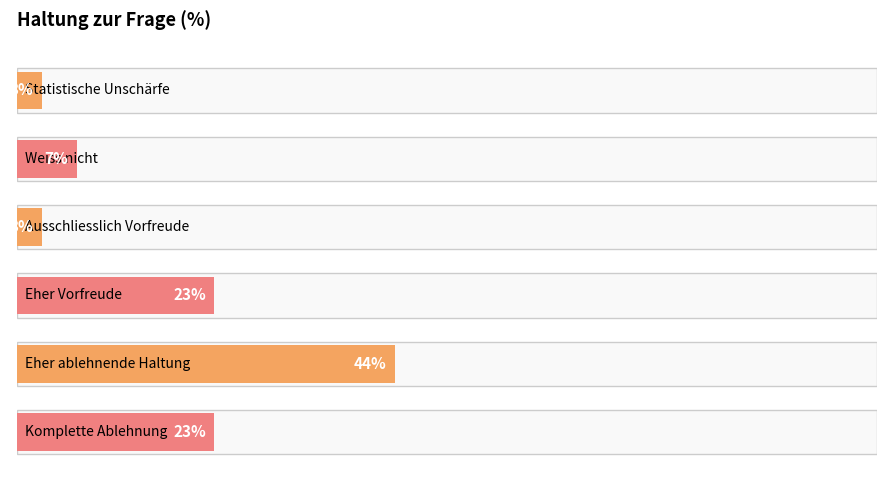

Which label corresponds to the largest value in the chart?

Eher ablehnende Haltung